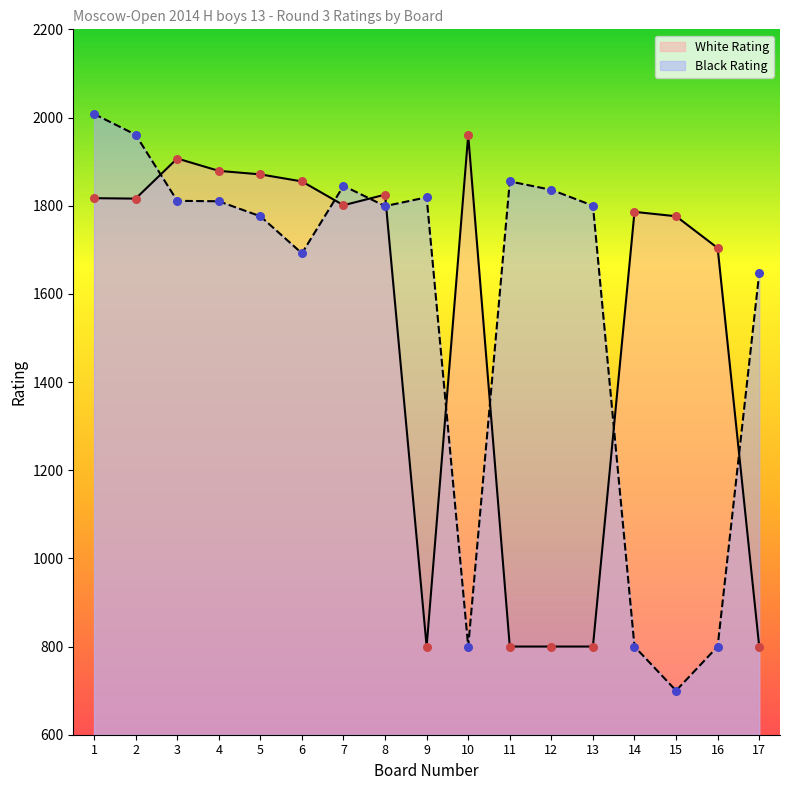

What is the total value across all series at 16?

2504